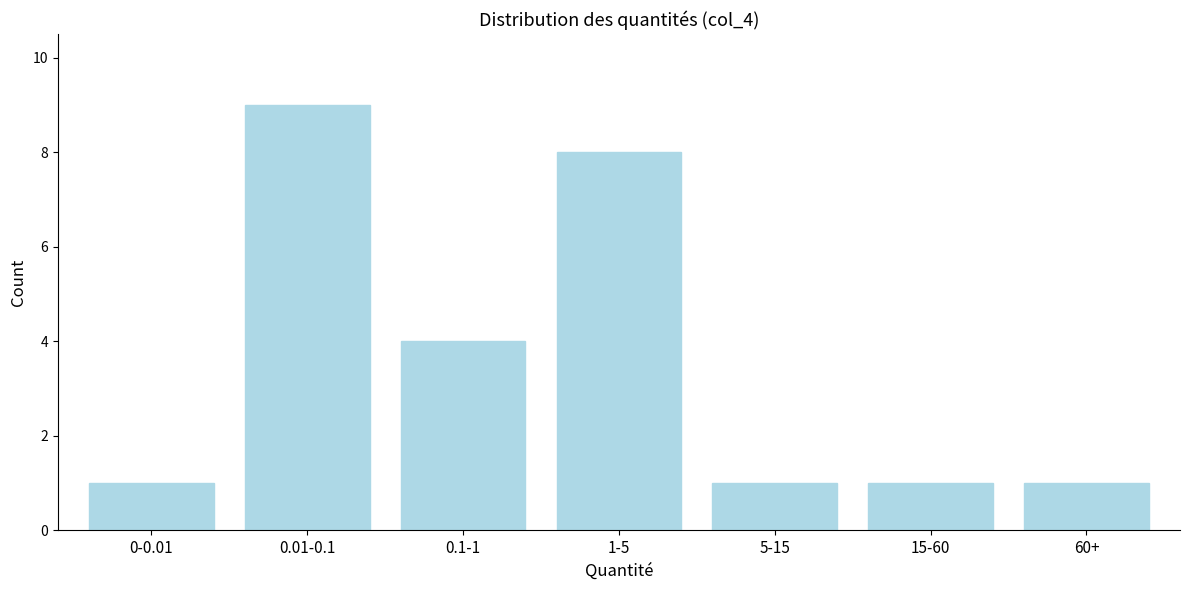

Reading left to right, extract all data points from this chart.

0-0.01=1	0.01-0.1=9	0.1-1=4	1-5=8	5-15=1	15-60=1	60+=1